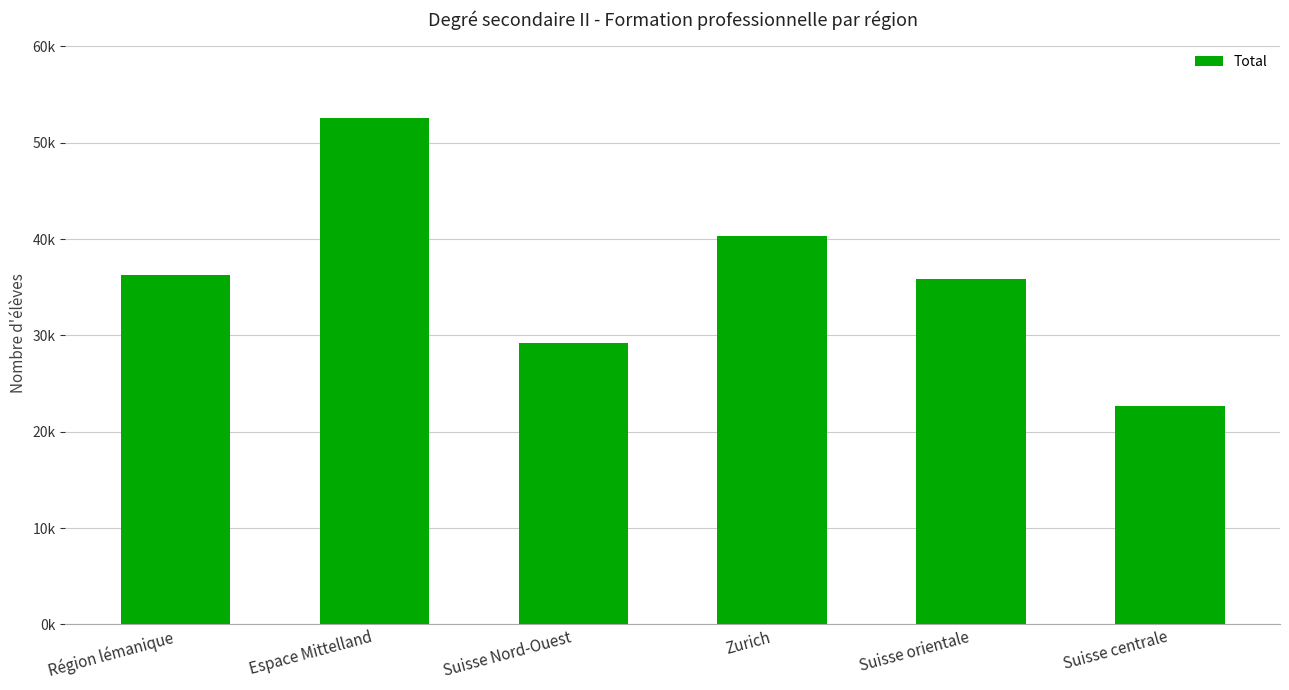

What is the sum of the values at Suisse centrale and Suisse Nord-Ouest?

51867